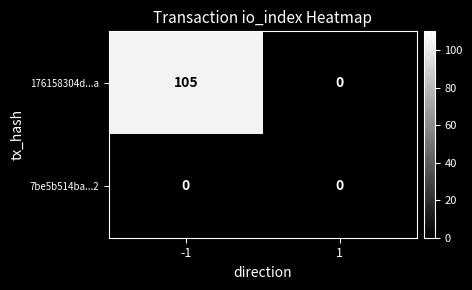

What is the difference between the 176158304d...a values at -1 and 1?

105